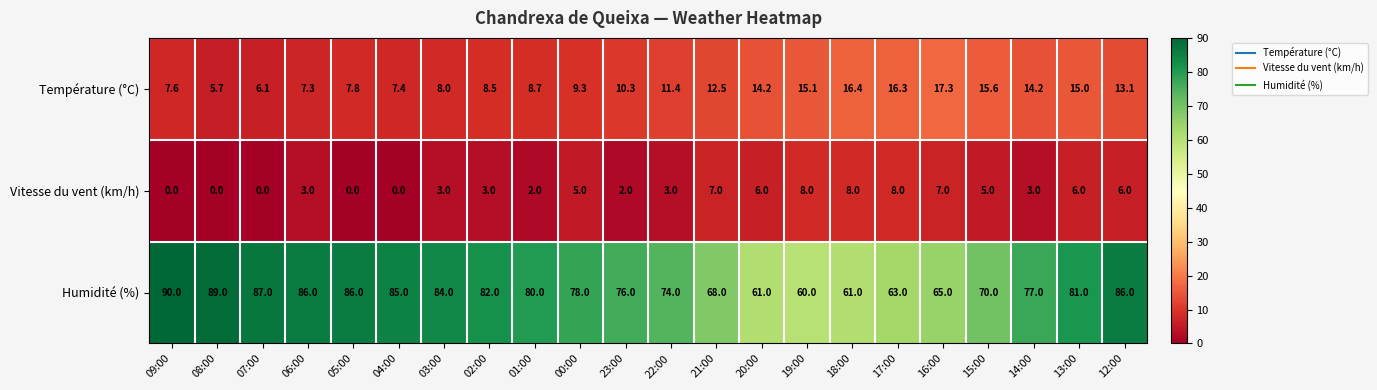

What is the sum of the Vitesse du vent (km/h) values at 09:00 and 15:00?

5.0